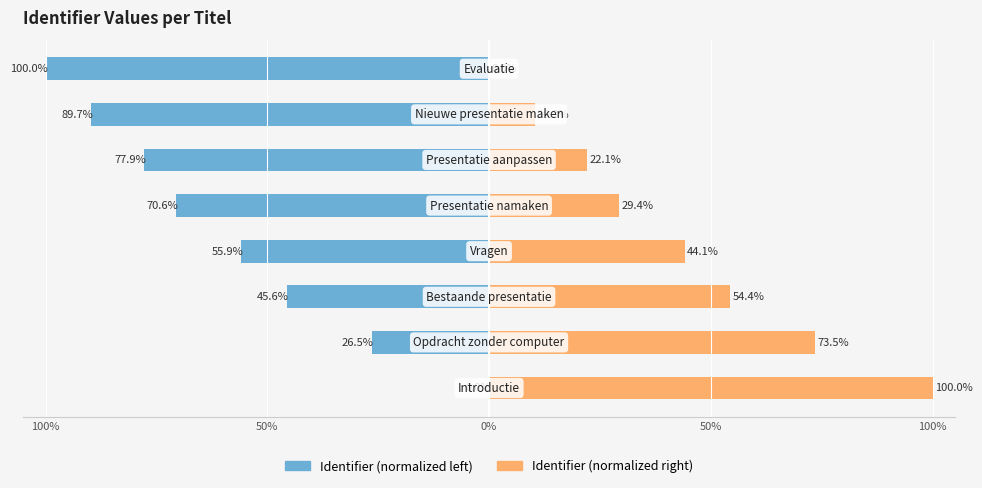

What is the minimum value shown in the chart?

-100.0